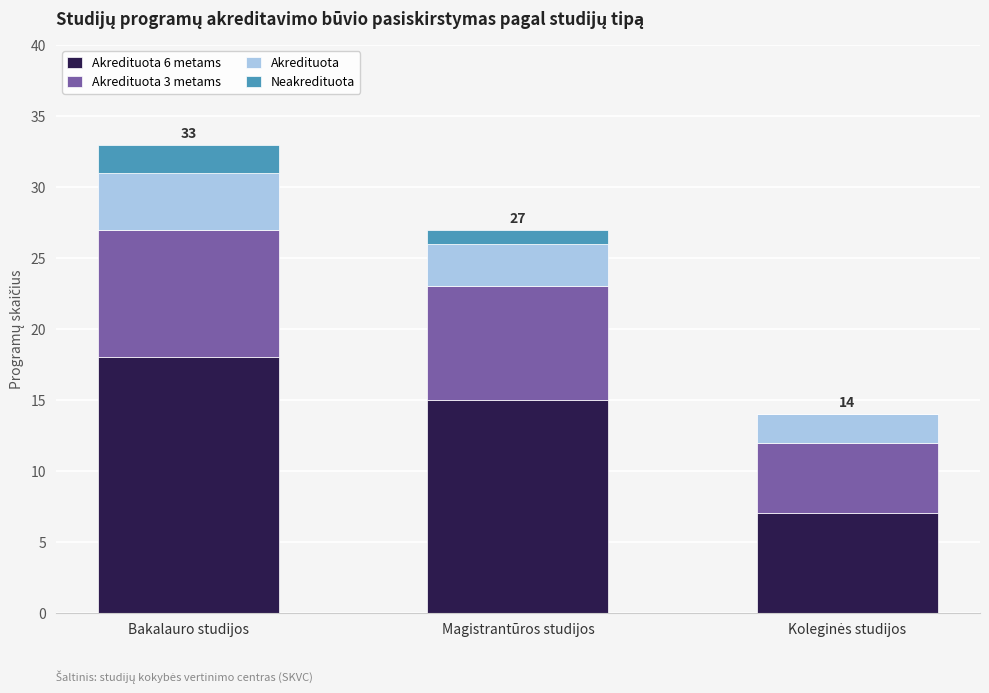

At which category is the sum across all series the highest?

Bakalauro studijos